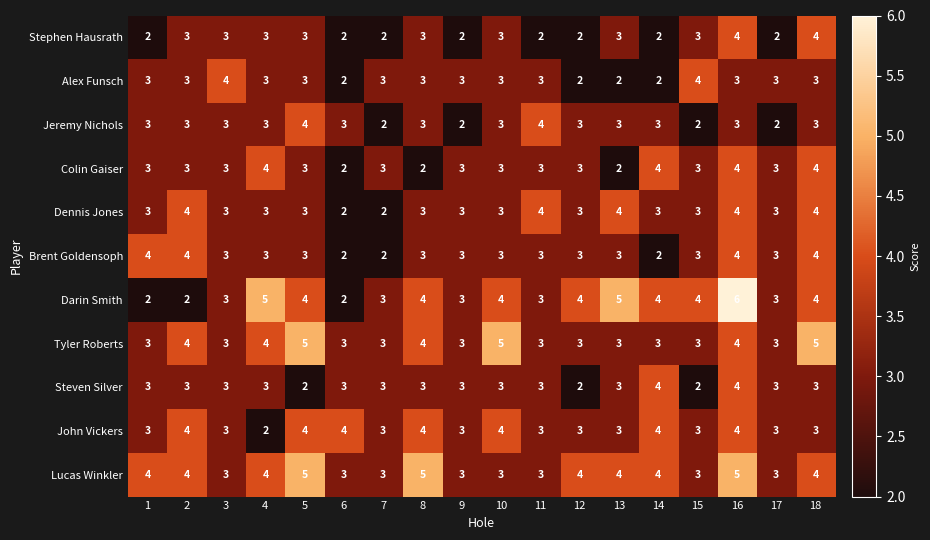

Read the Alex Funsch value at 18.

3